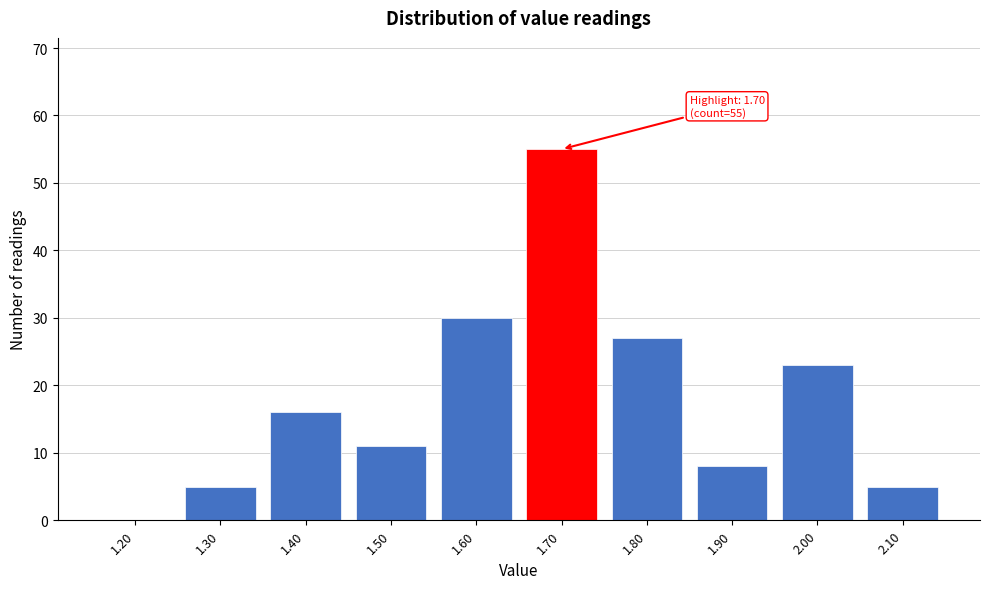

Reading right to left, list all the values displayed in this chart.

2.10=5	2.00=23	1.90=8	1.80=27	1.70=55	1.60=30	1.50=11	1.40=16	1.30=5	1.20=0